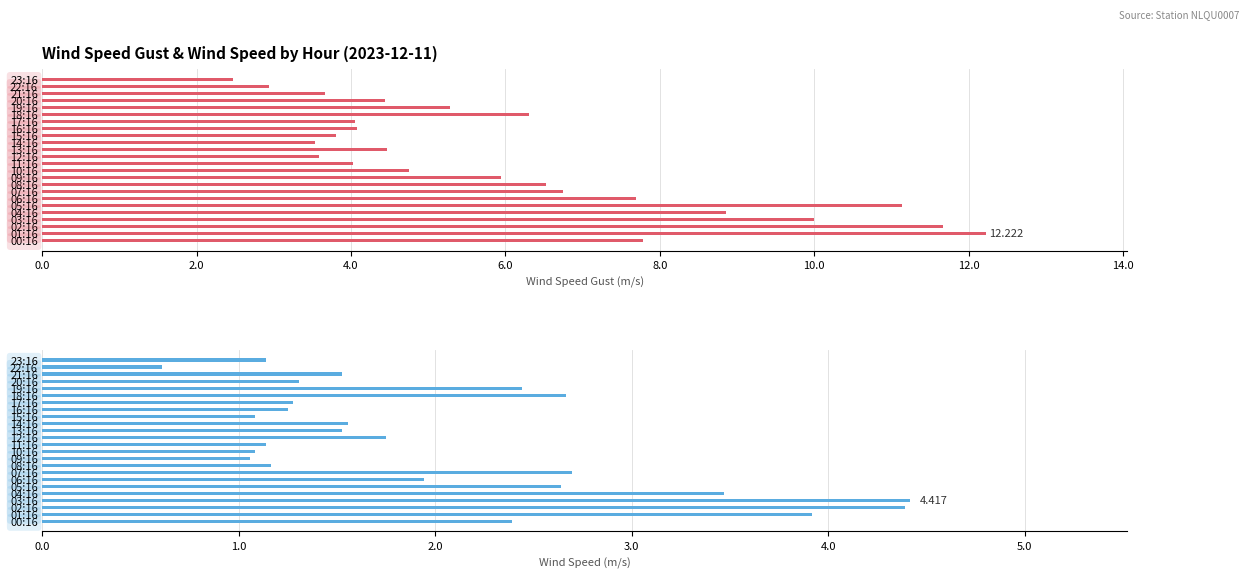

Are the bars horizontal?

Yes